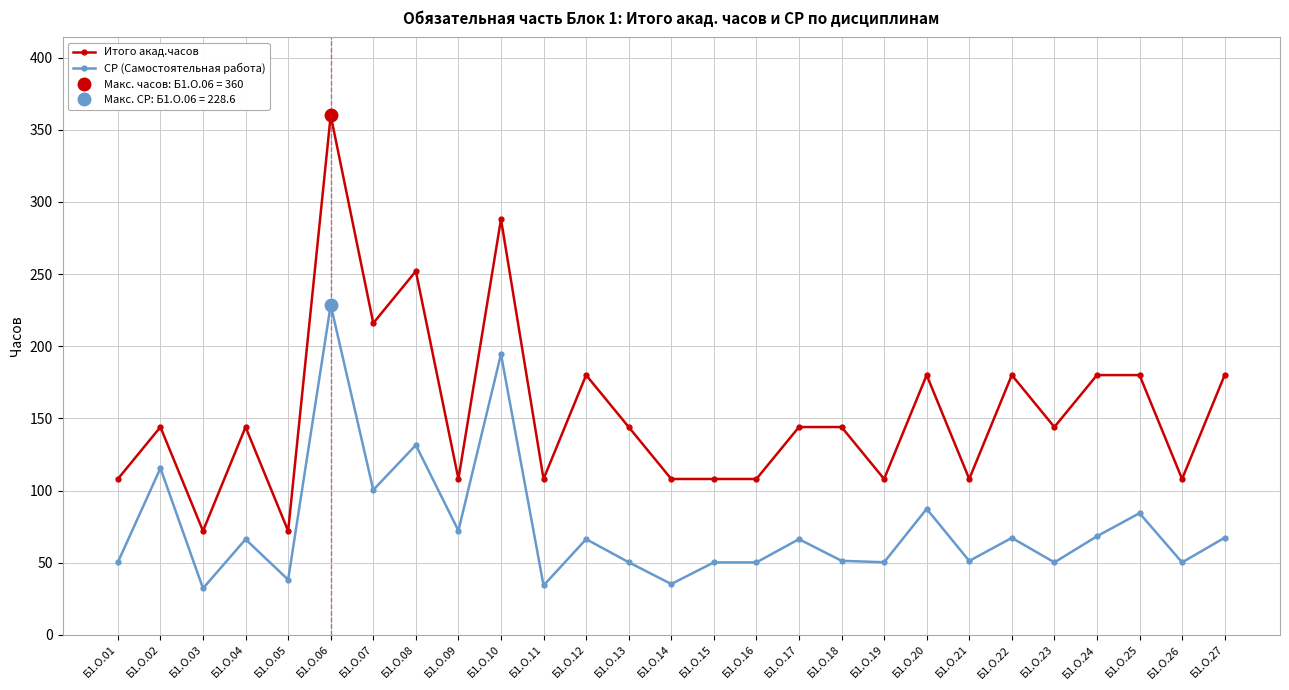

The СР (Самостоятельная работа) series shows 33.0 at Б1.О.27. True or false?

False